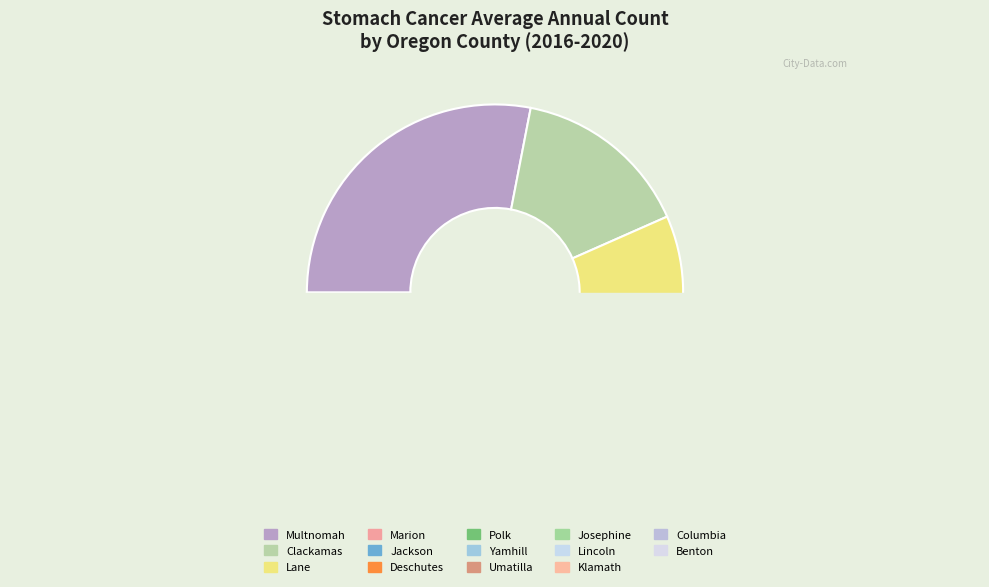

To the nearest percent, what is the combined percentage of Lane County and Jackson County?

21%